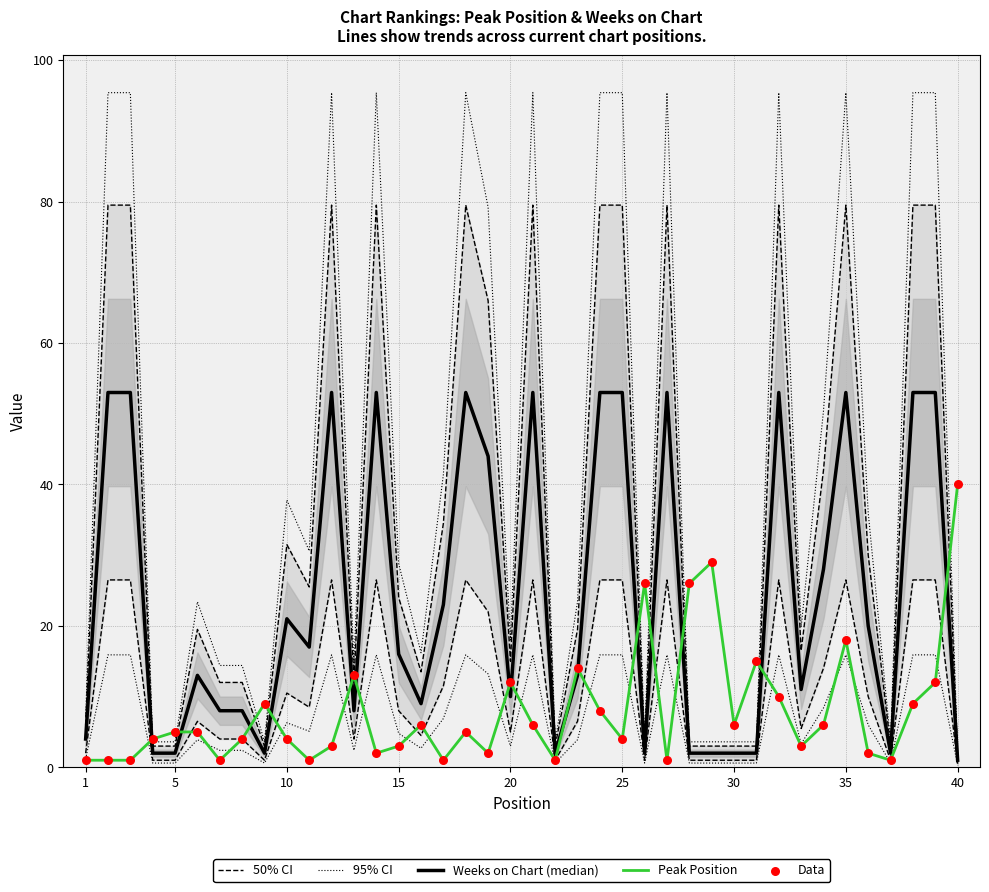

Which series contains the lowest Y value?

Weeks on Chart (median)